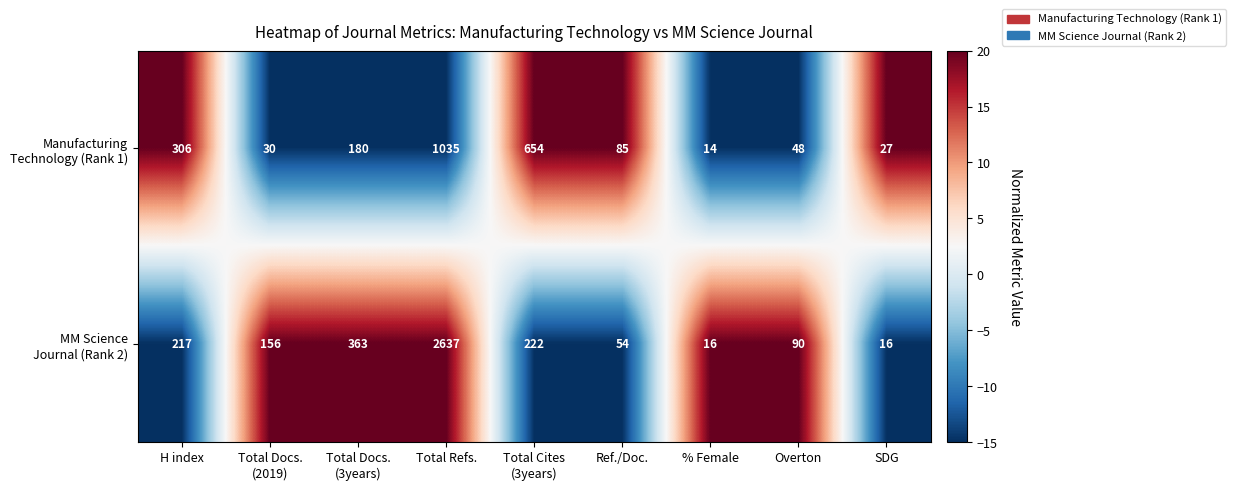

What is the difference between the highest and lowest values at SDG?

11